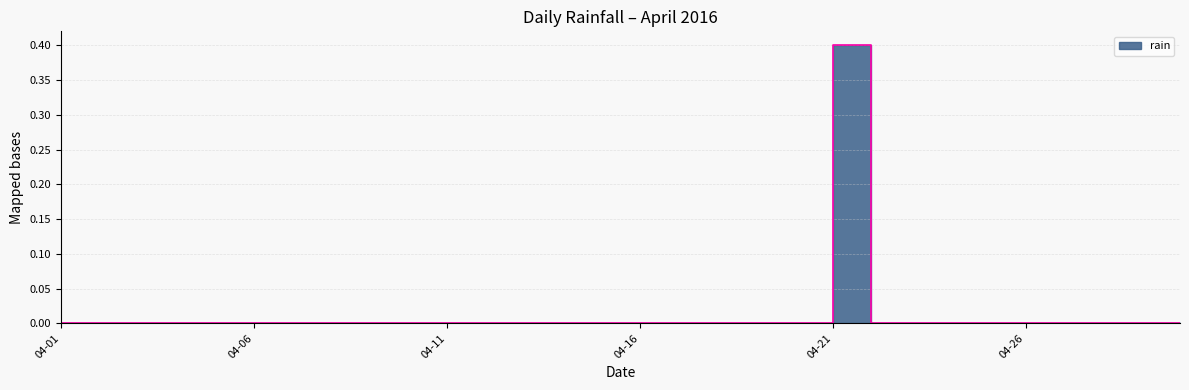

What is the change in value from 2016-04-06 to 2016-04-21?

+0.4